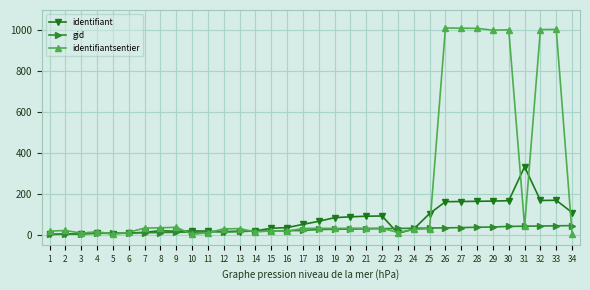

Which series has the largest range (max minus min)?

identifiantsentier